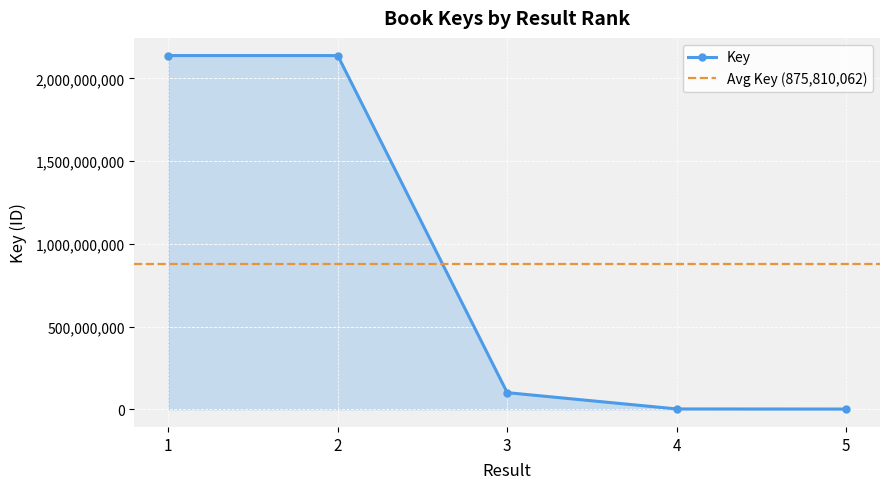

Does the chart display data point markers on the line(s)?

Yes